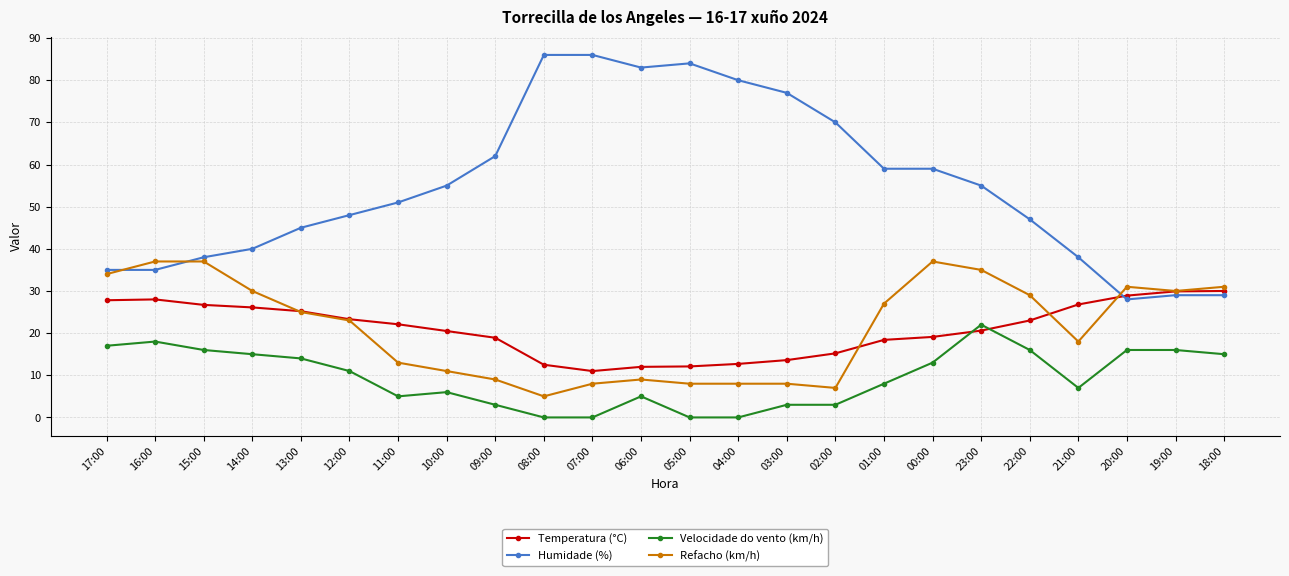

Rank the series by their maximum value, from highest to lowest.

Humidade (%), Refacho (km/h), Temperatura (°C), Velocidade do vento (km/h)